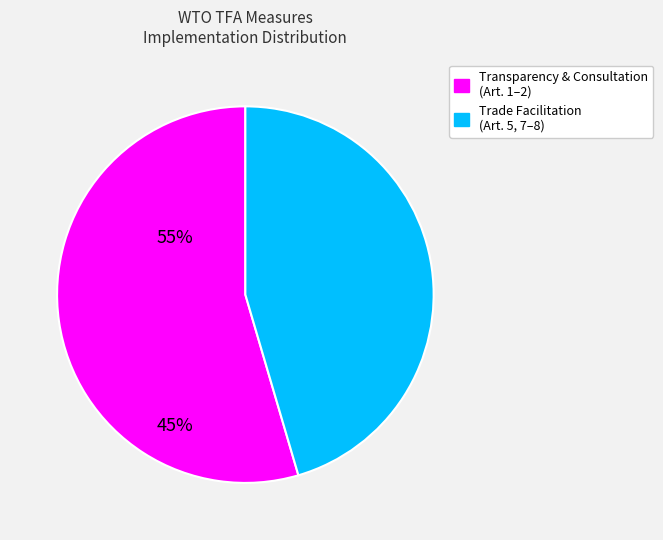

Is the sum of Trade Facilitation (Art. 5, 7–8) and Transparency & Consultation (Art. 1–2) greater than half?

Yes